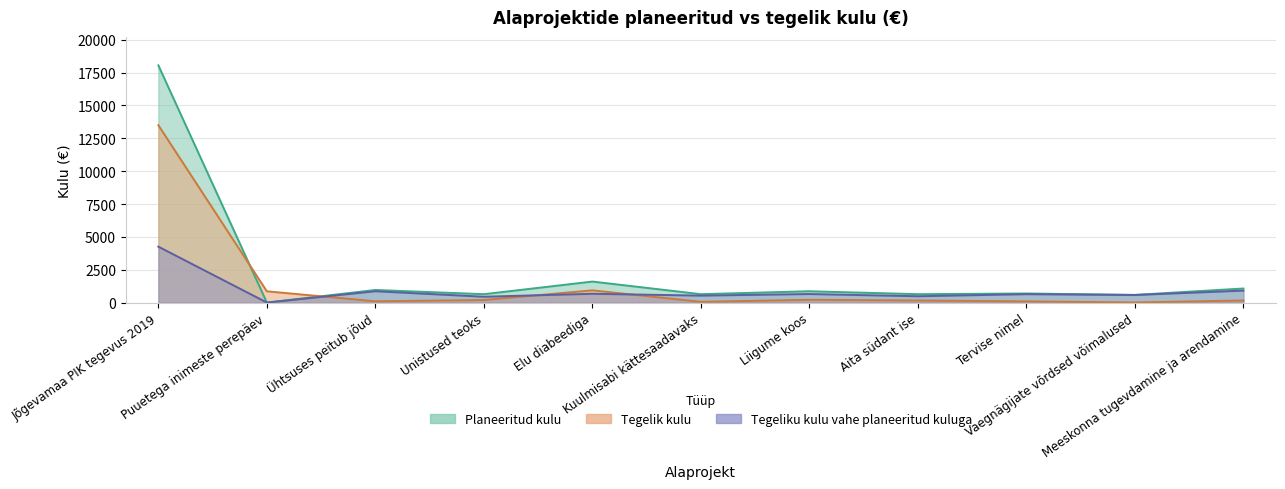

Where is the first local minimum for Planeeritud kulu?

Puuetega inimeste perepäev